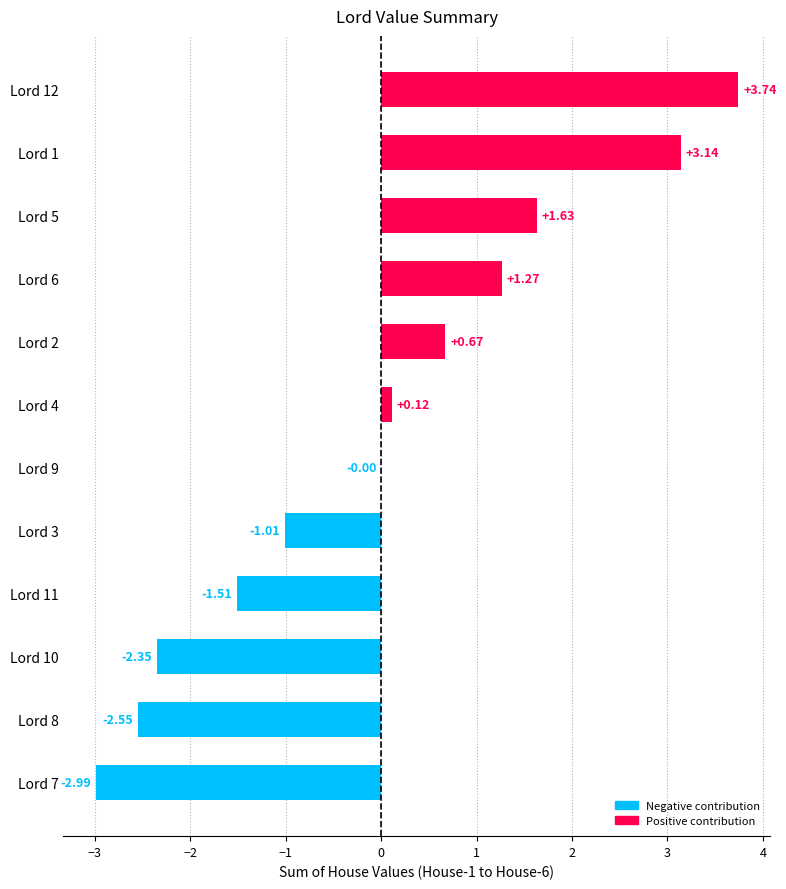

Which has a higher value, Lord 9 or Lord 3?

Lord 9